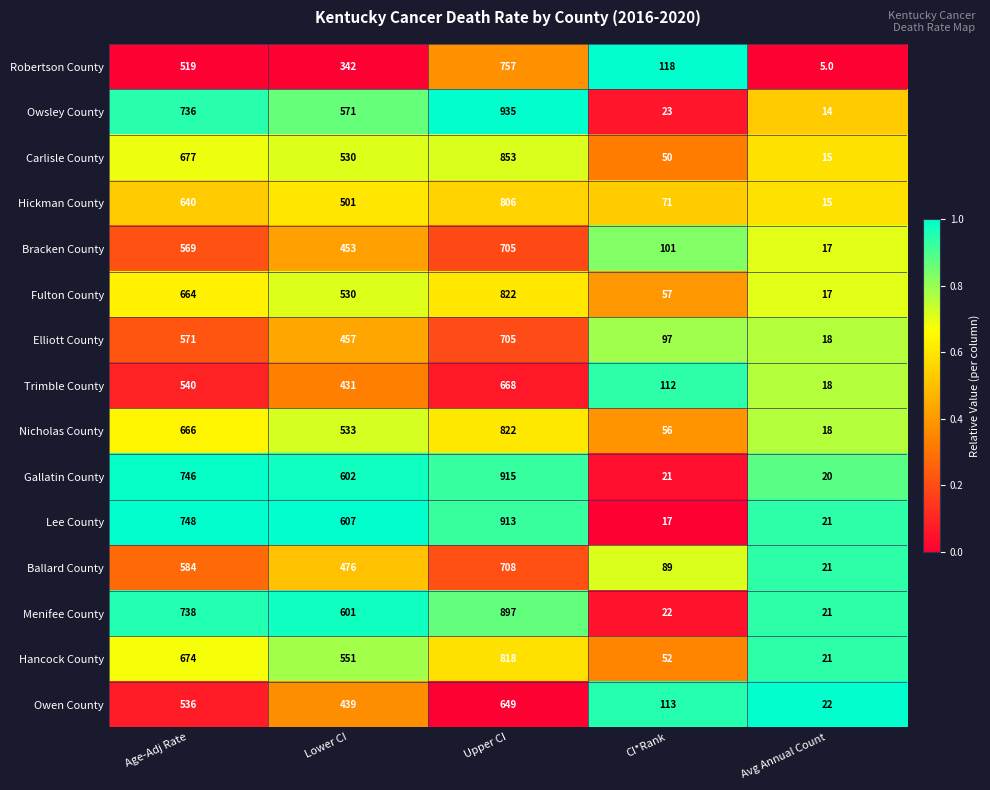

What value does the Gallatin County series have at CI*Rank?

21